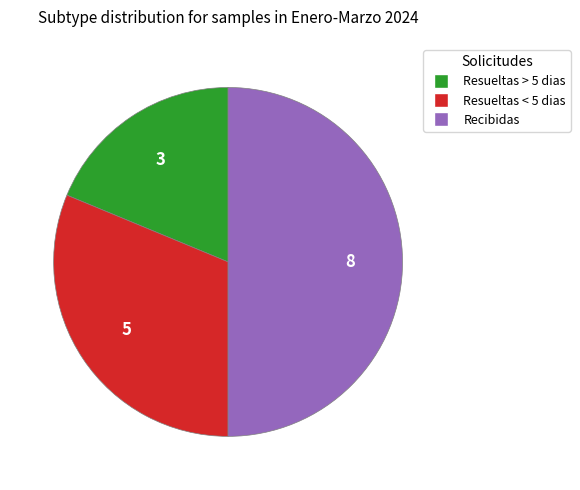

How many segments does this pie chart have?

3